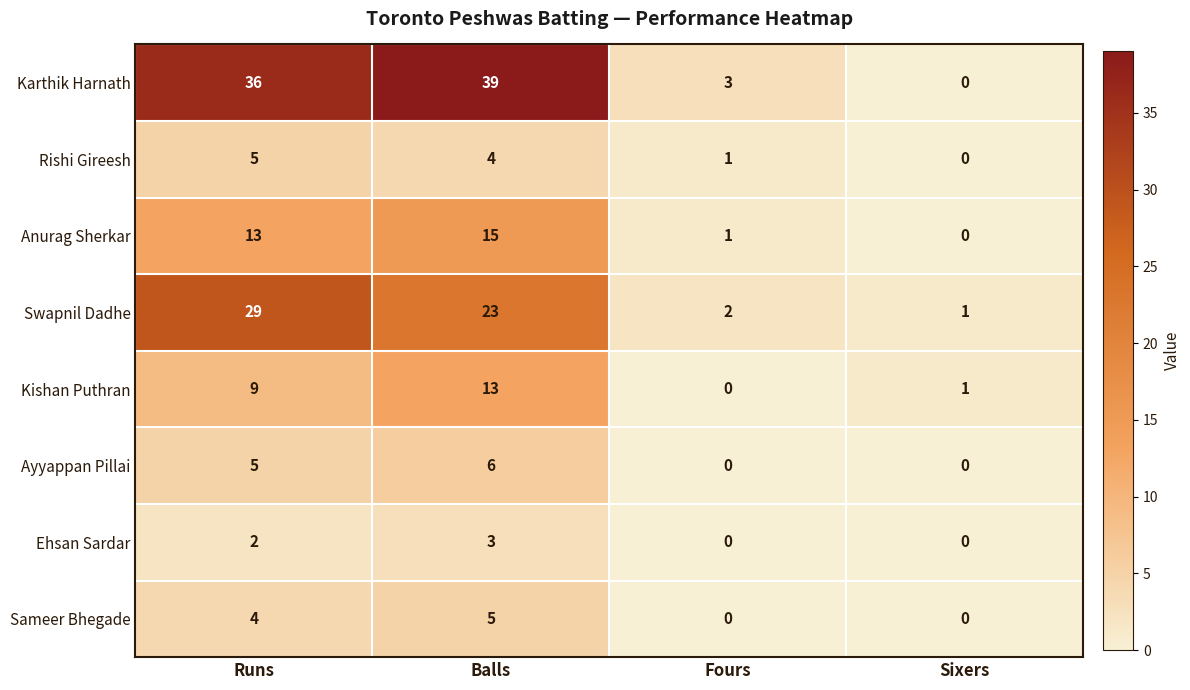

What is the total value across all series at Balls?

108